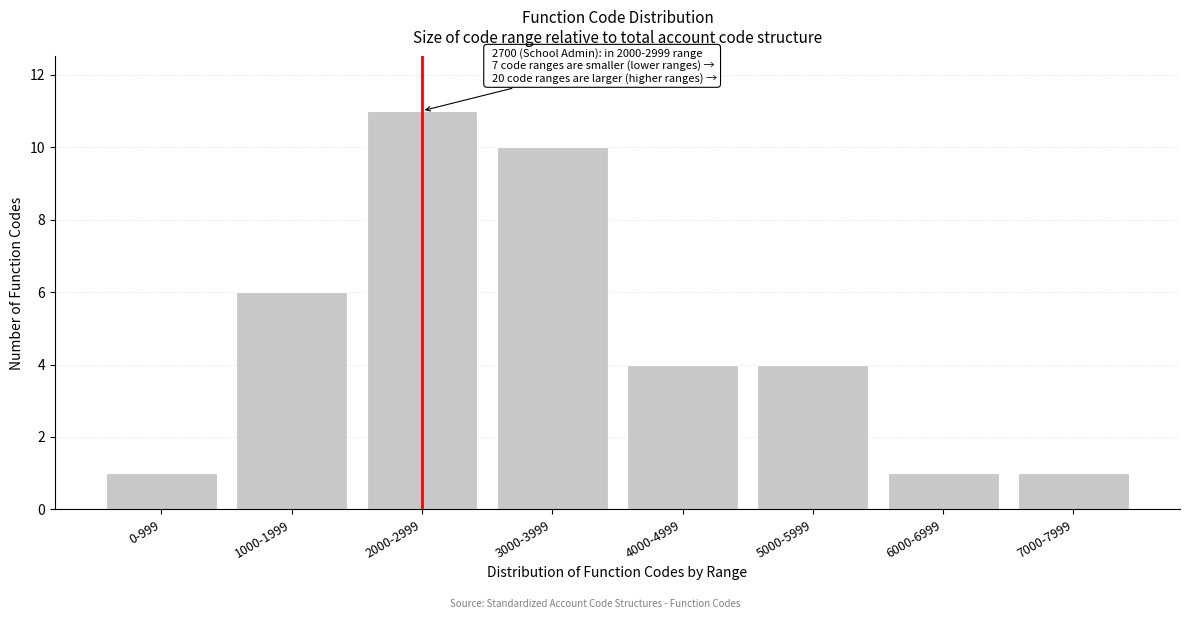

Reading right to left, list all the values displayed in this chart.

7000-7999=1	6000-6999=1	5000-5999=4	4000-4999=4	3000-3999=10	2000-2999=11	1000-1999=6	0-999=1